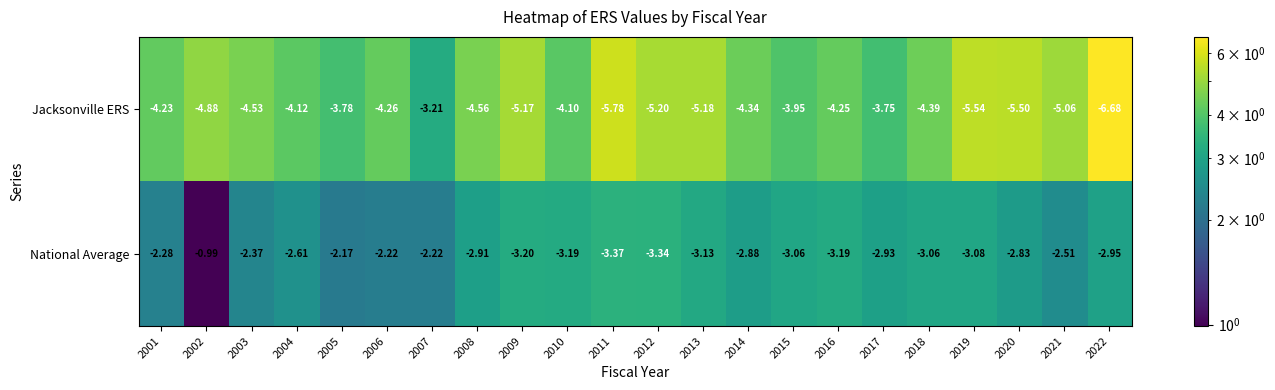

Is the value of National Average at 2005 greater than the value of Jacksonville ERS at 2017?

Yes